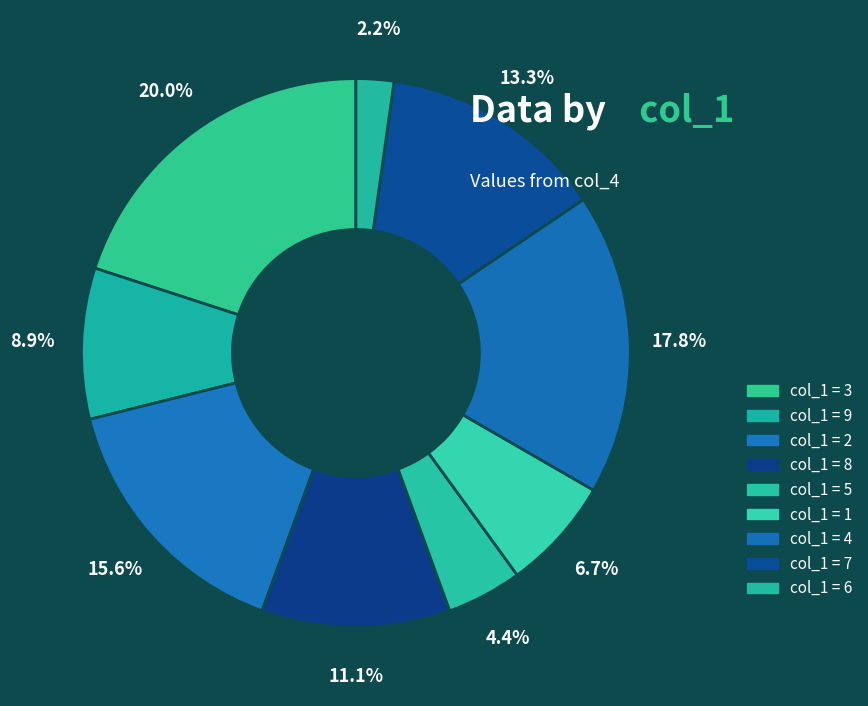

How many slices are in this pie chart?

9